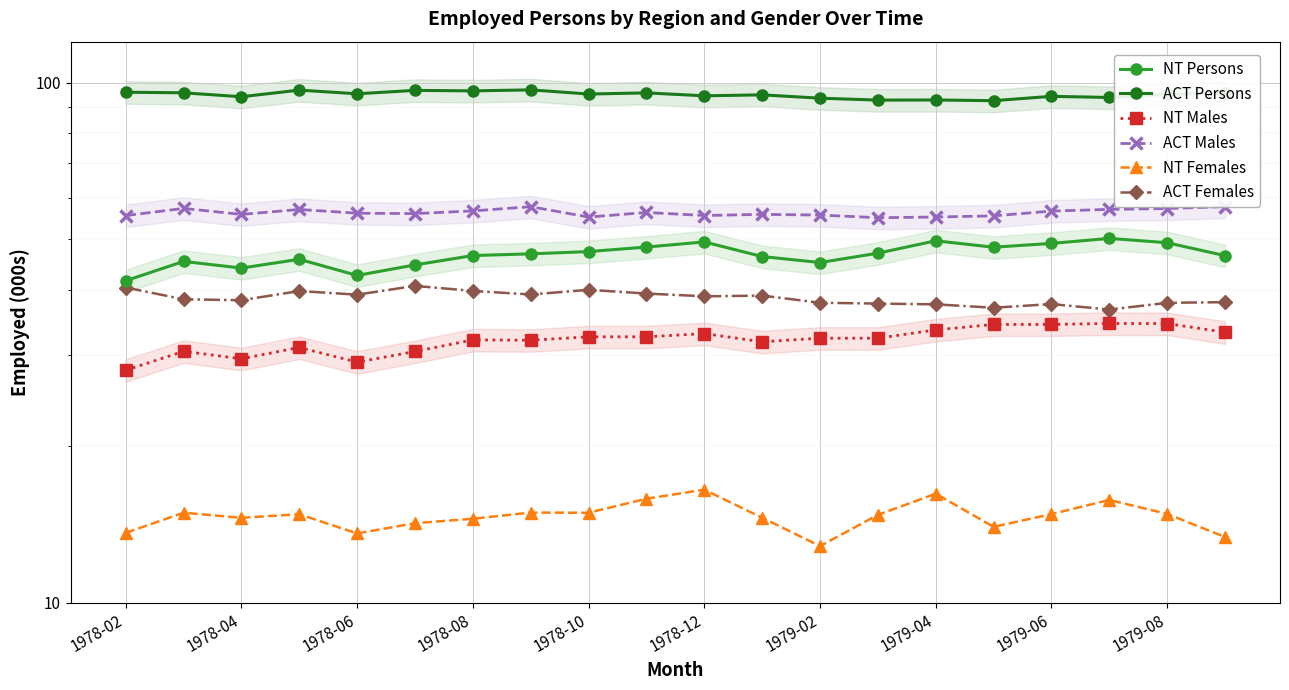

Is this an area chart (filled region under the line)?

No